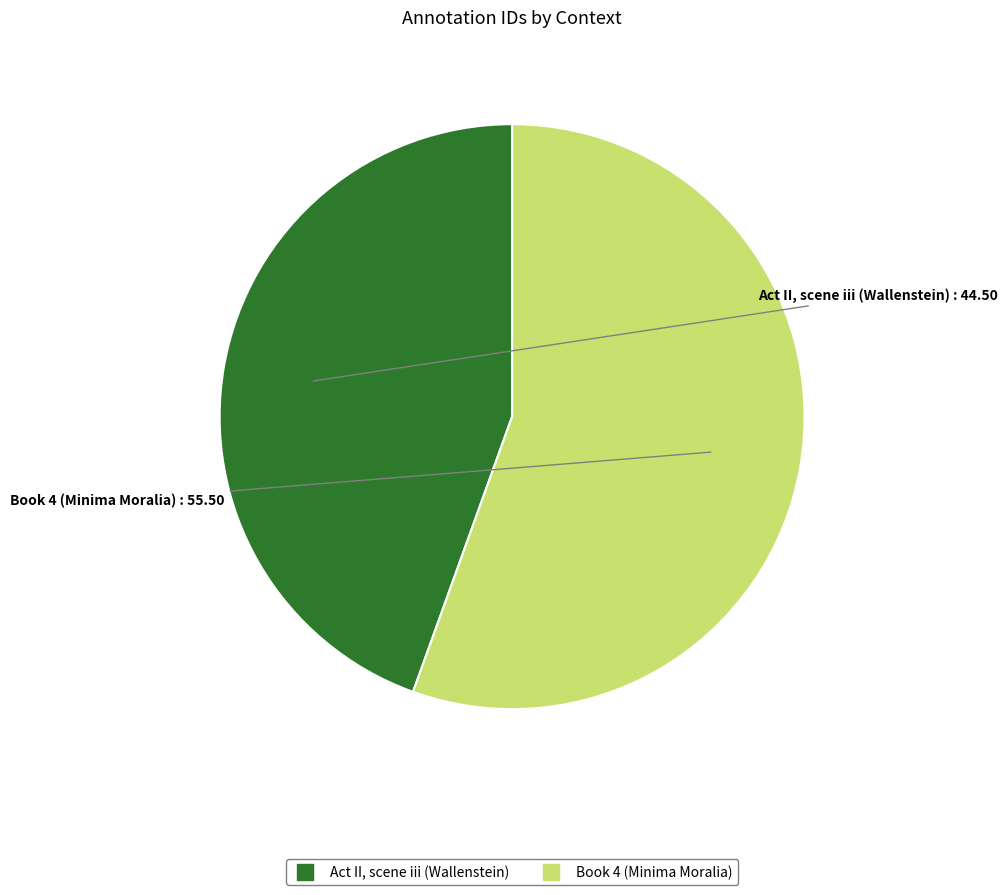

What is the majority slice?

Book 4 (Minima Moralia)